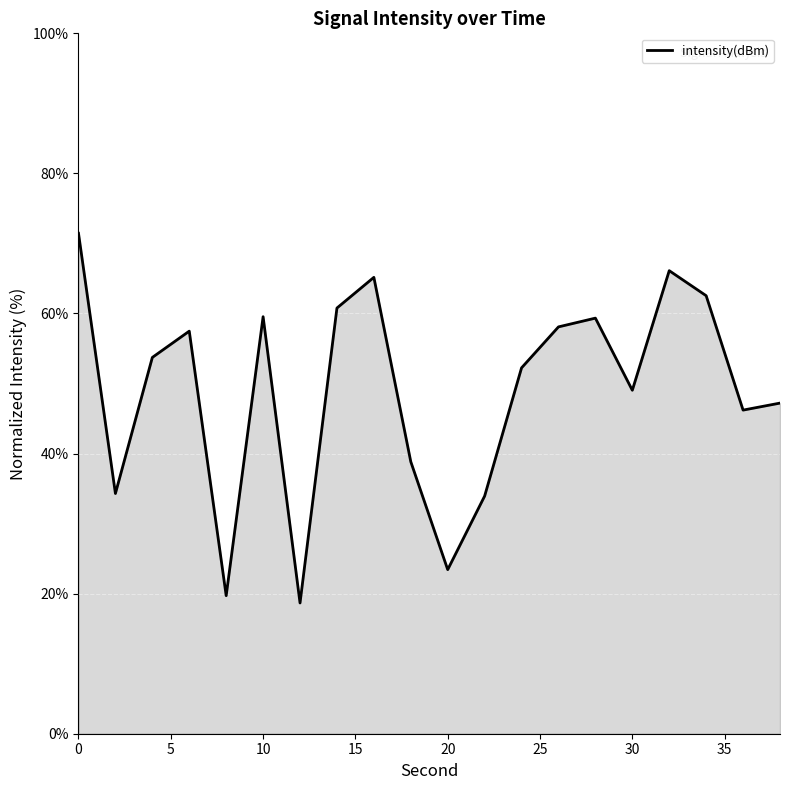

What is the difference between the maximum and minimum values?

52.8